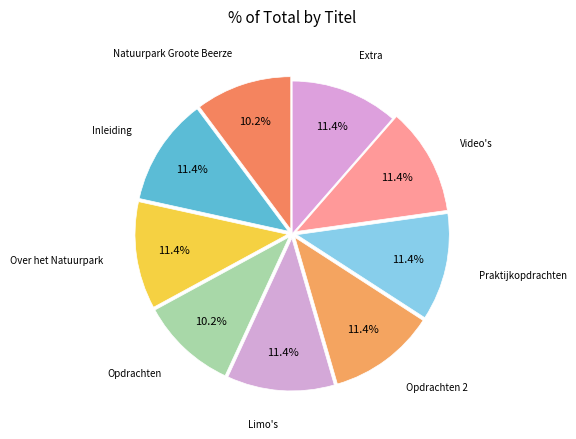

How many slices are in this pie chart?

9